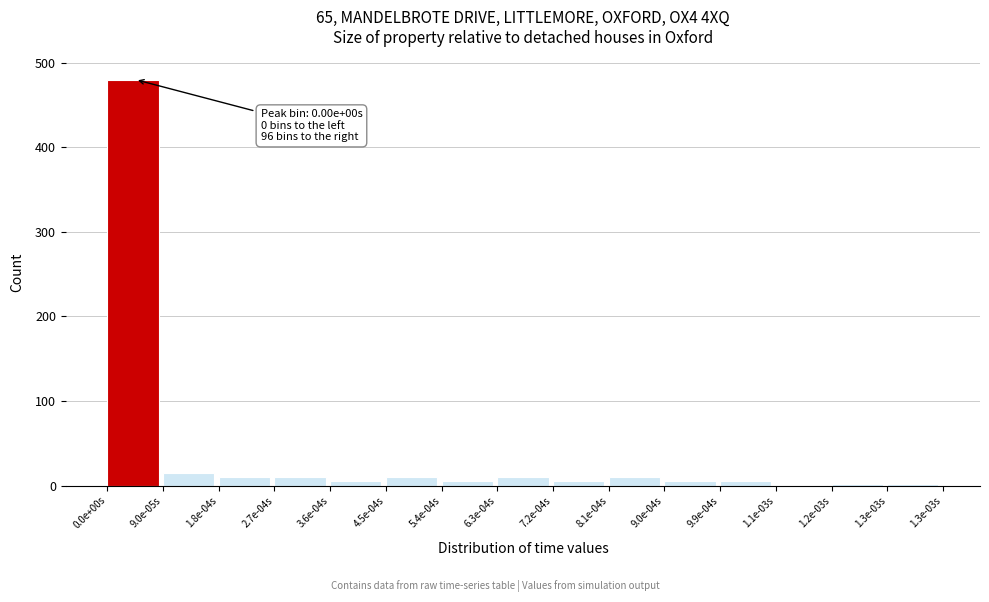

What is the maximum value shown in the chart?

480